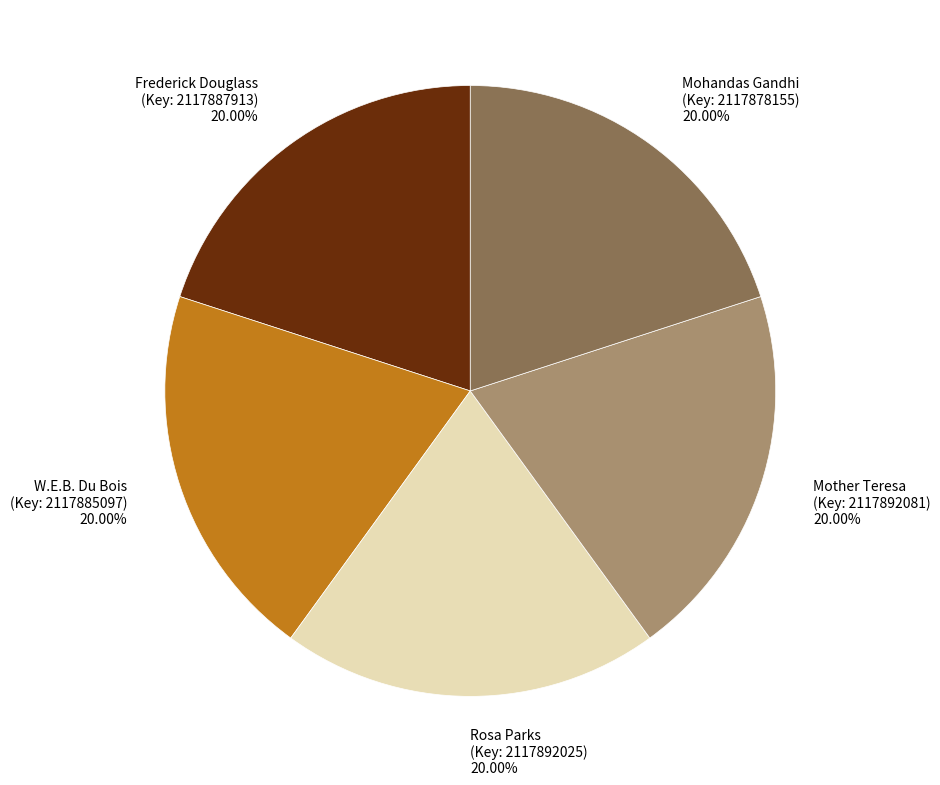

Do Frederick Douglass (Key: 2117887913) and W.E.B. Du Bois (Key: 2117885097) together represent more than half of the pie?

No